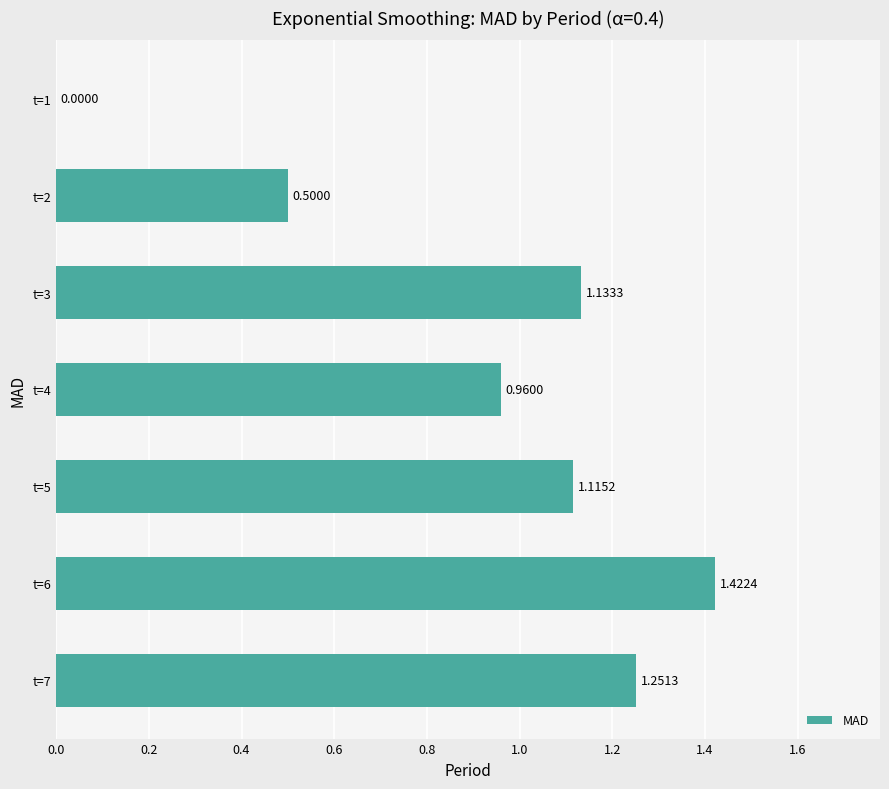

Between t=7 and t=4, which is larger?

t=7